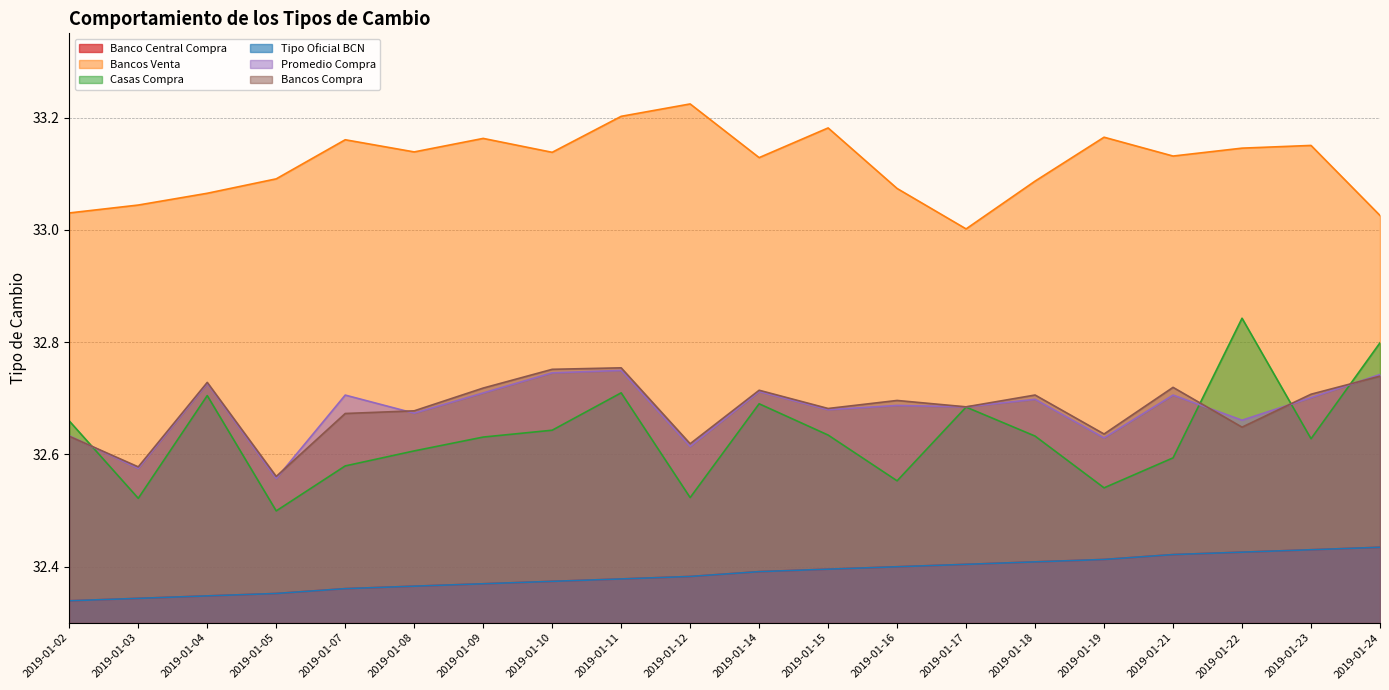

True or false: Banco Central Compra and Bancos Venta cross at least once.

False